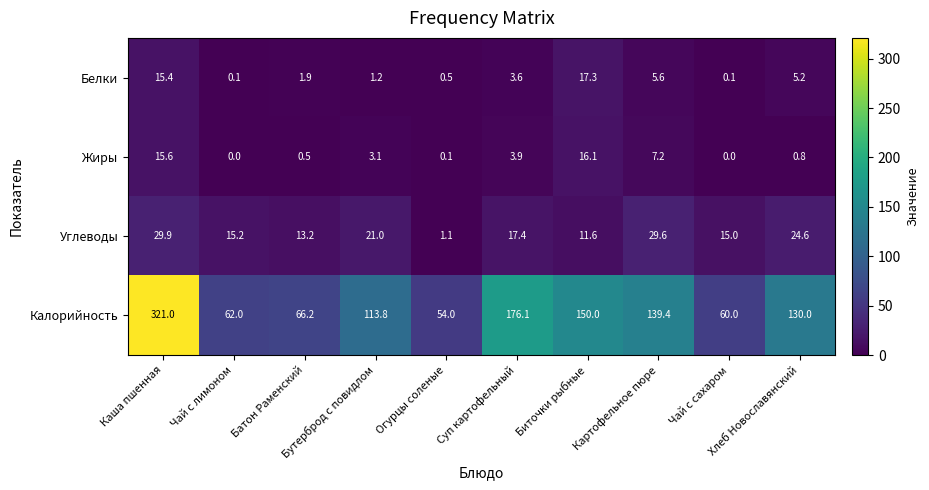

What is the sum of all Белки values?

50.9